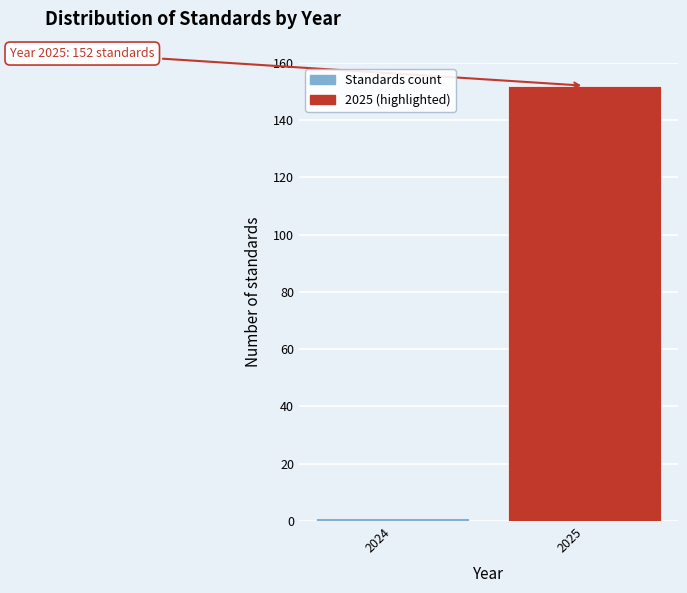

Reading right to left, list all the values displayed in this chart.

2025=152	2024=1